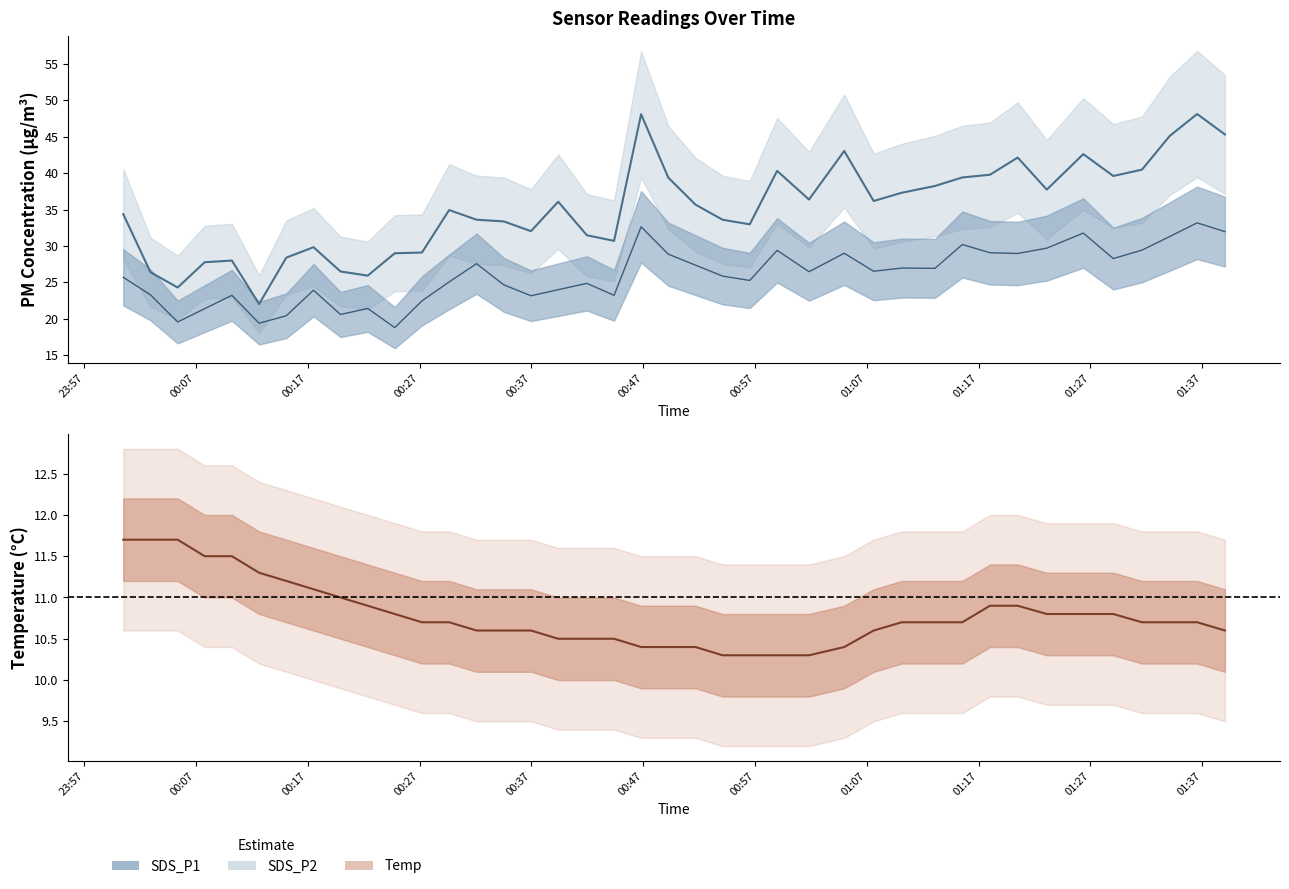

What is the difference between the SDS_P2 values at 2023/05/02 00:24:47 and 2023/05/02 00:29:39?

6.3